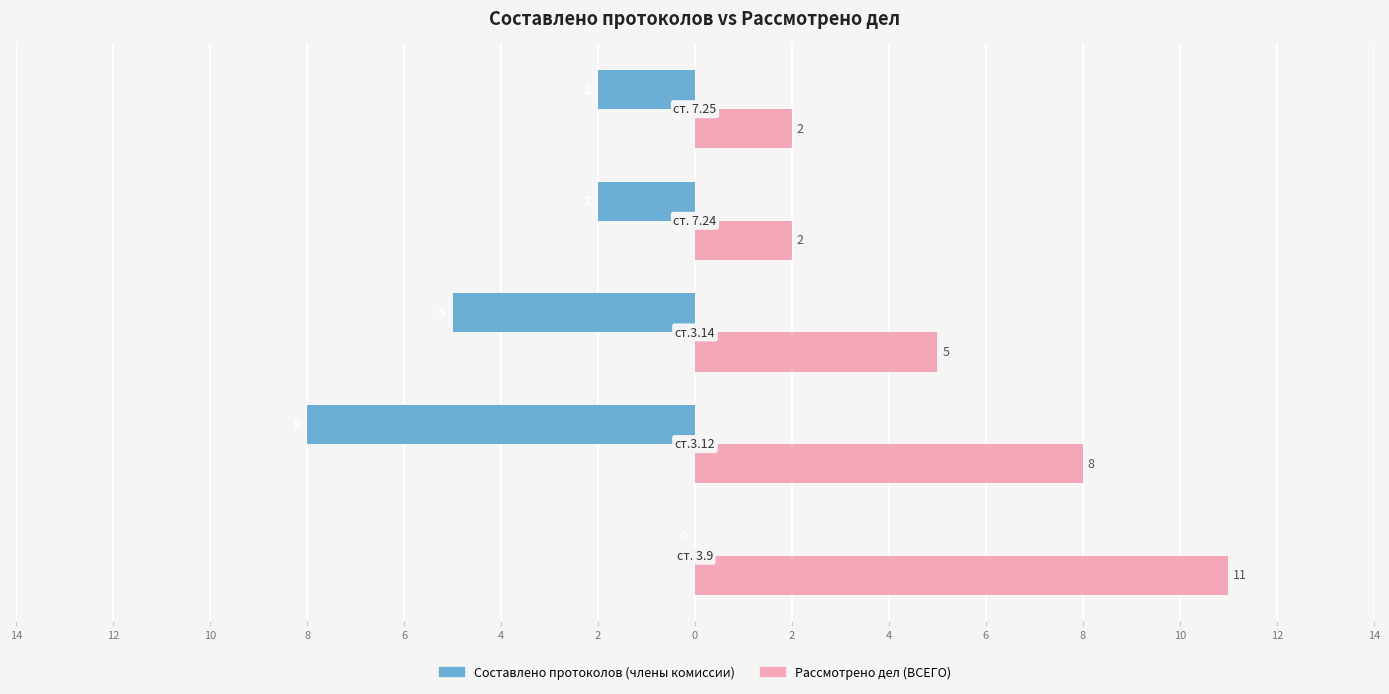

What are all the series names shown in the legend?

Составлено протоколов (члены комиссии), Рассмотрено дел (ВСЕГО)